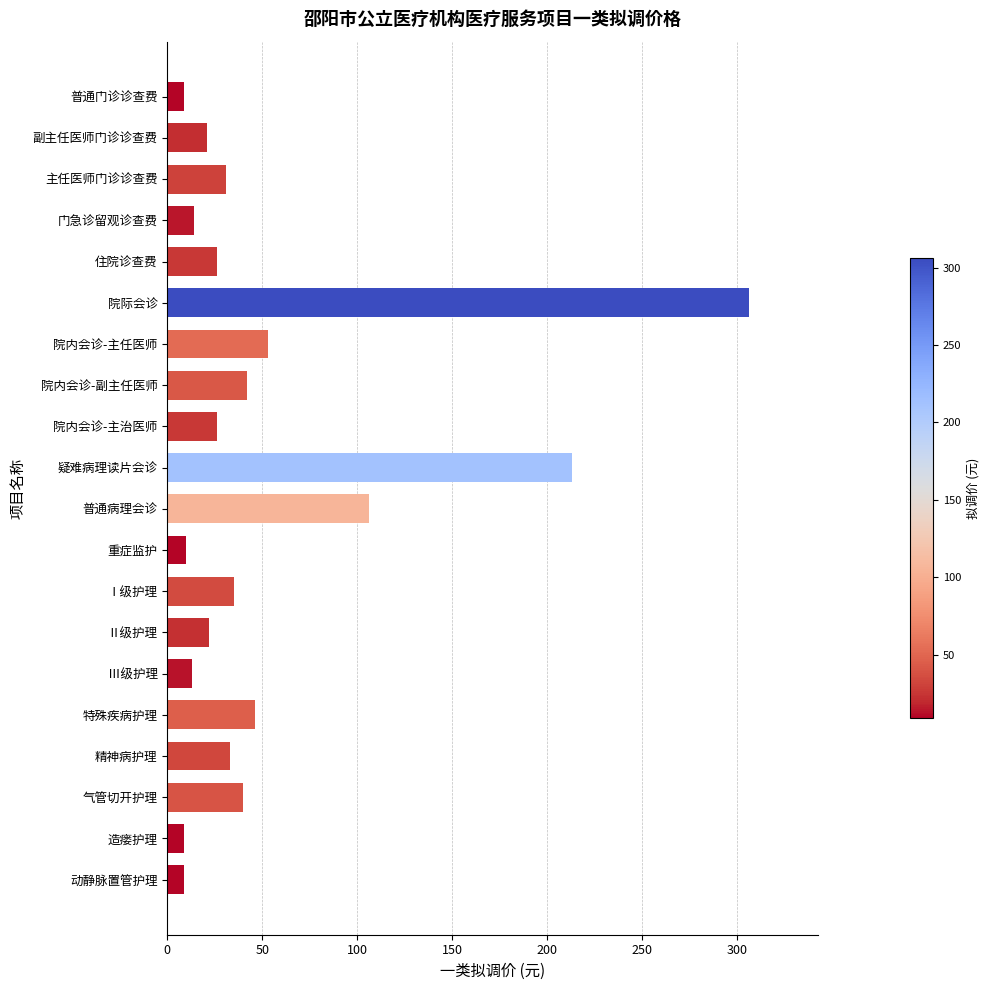

Is it true that the value at 院内会诊-副主任医师 is 24?

False